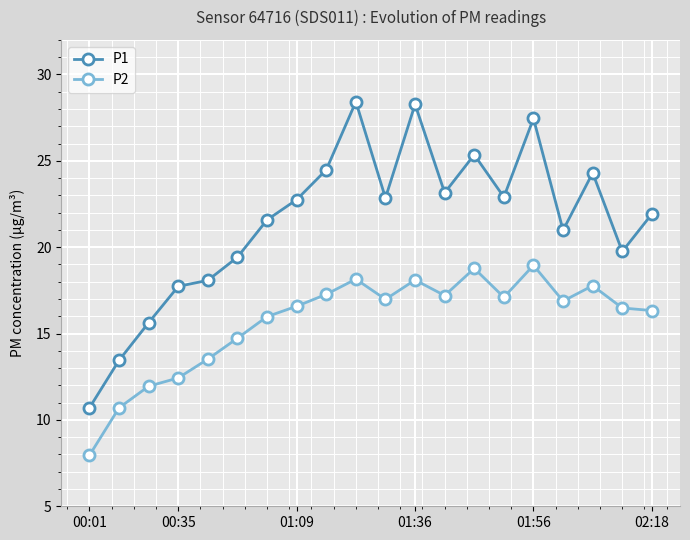

List the series in order of their peak value, highest first.

P1, P2